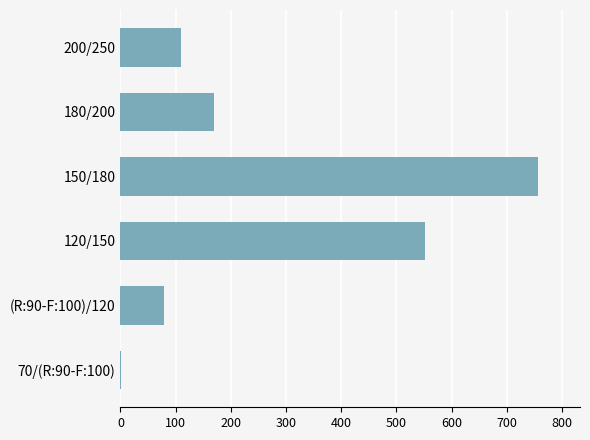

At which category does the chart reach its peak across all series?

150/180